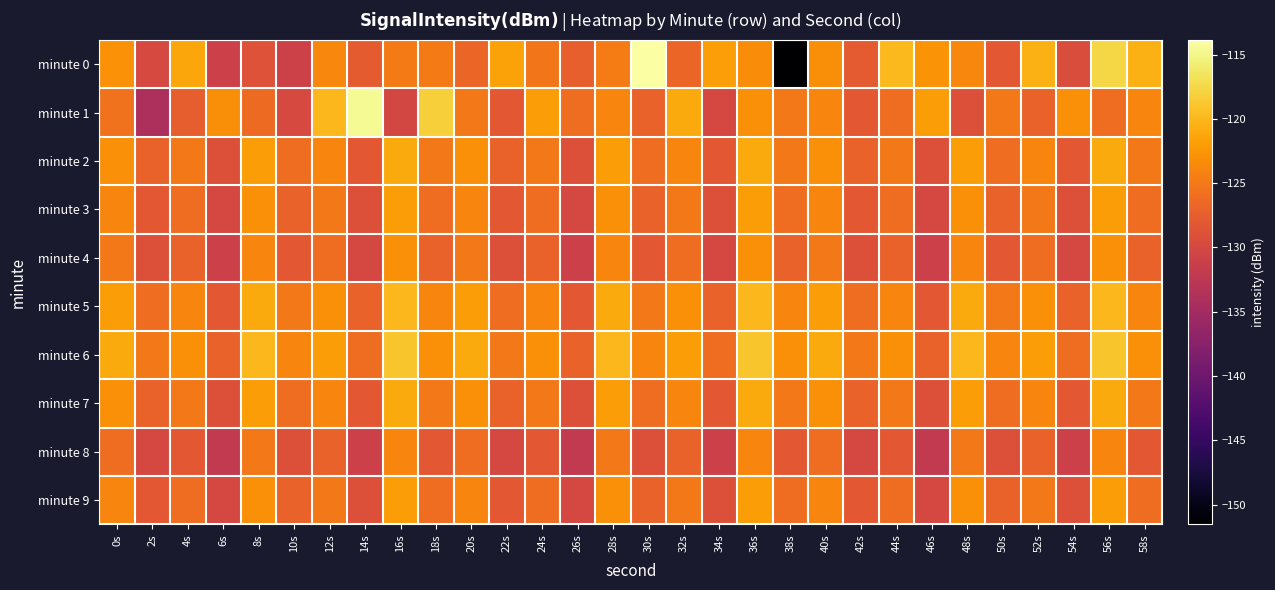

At which category does the chart reach its minimum across all series?

38s